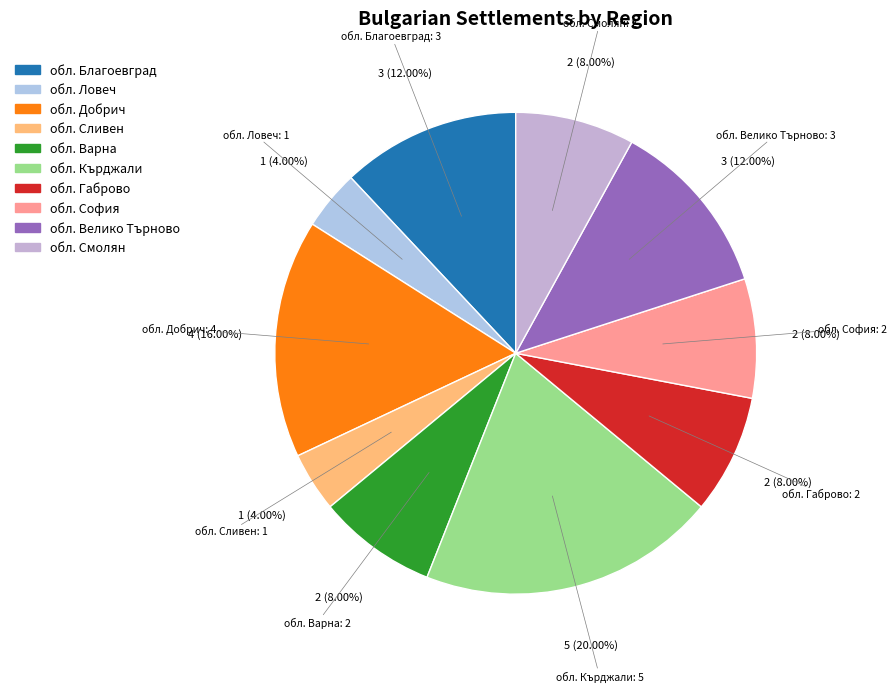

To the nearest percent, what portion does обл. Варна represent?

8%